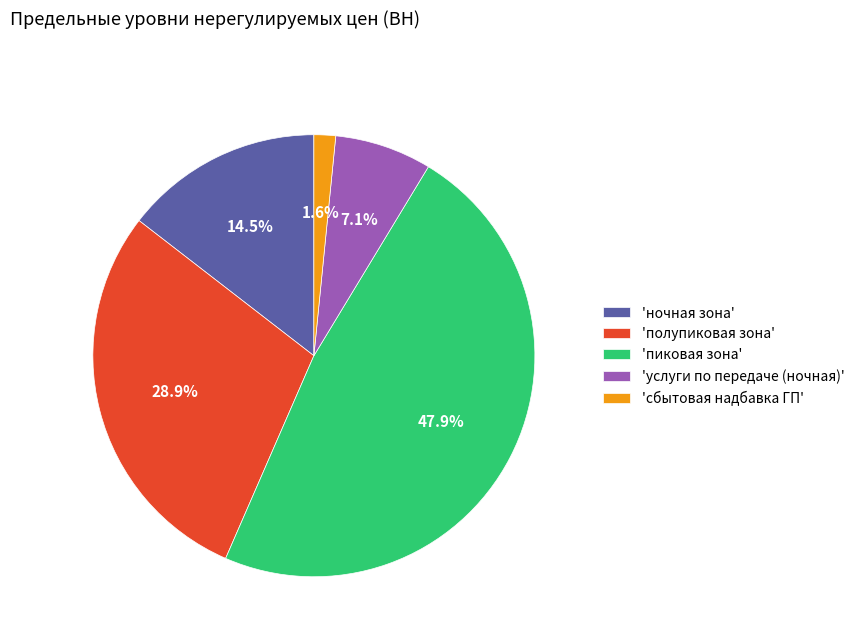

Is there any slice that represents more than half of the pie?

No